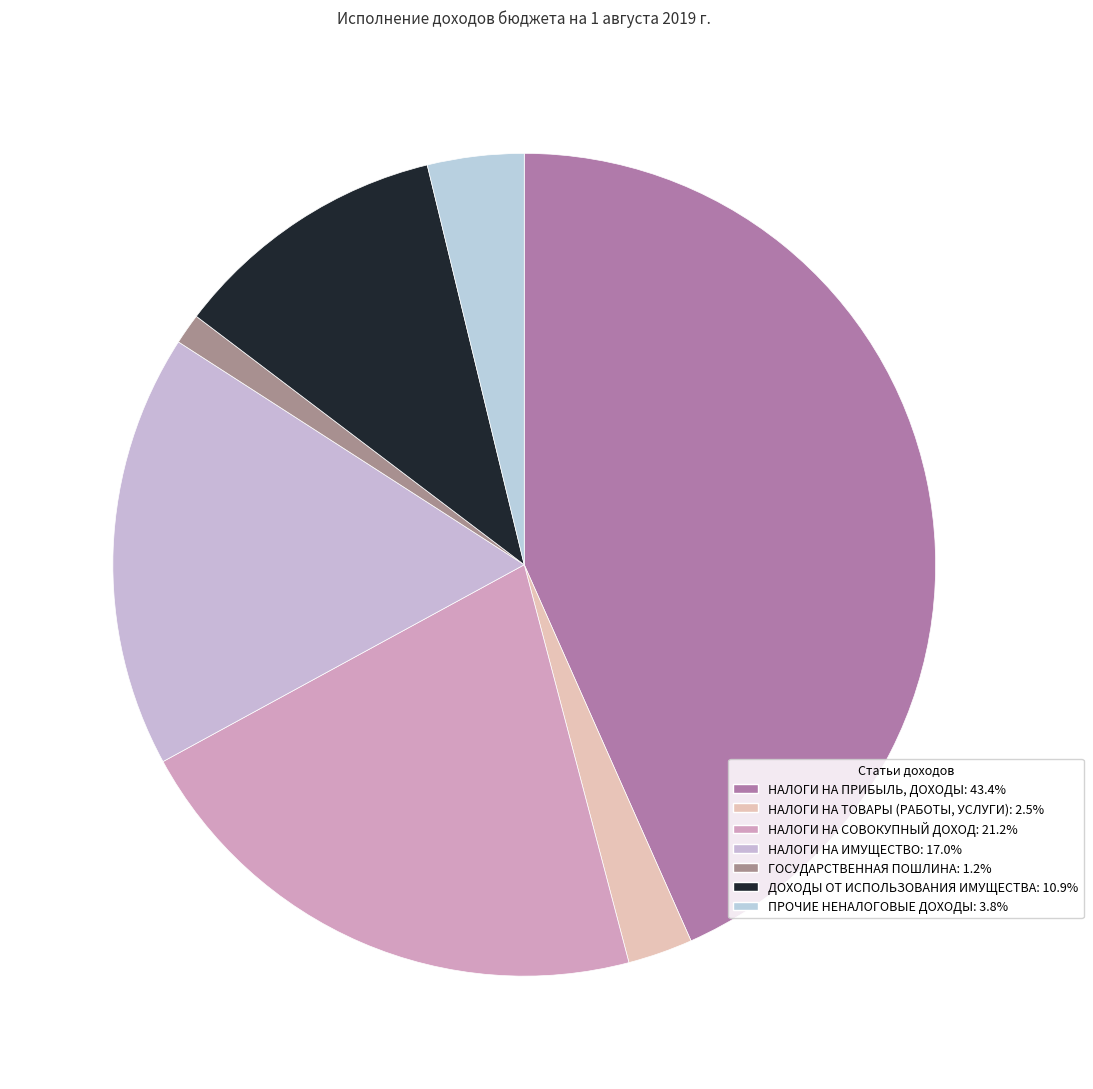

Is it true that ГОСУДАРСТВЕННАЯ ПОШЛИНА is 11% of the pie?

False